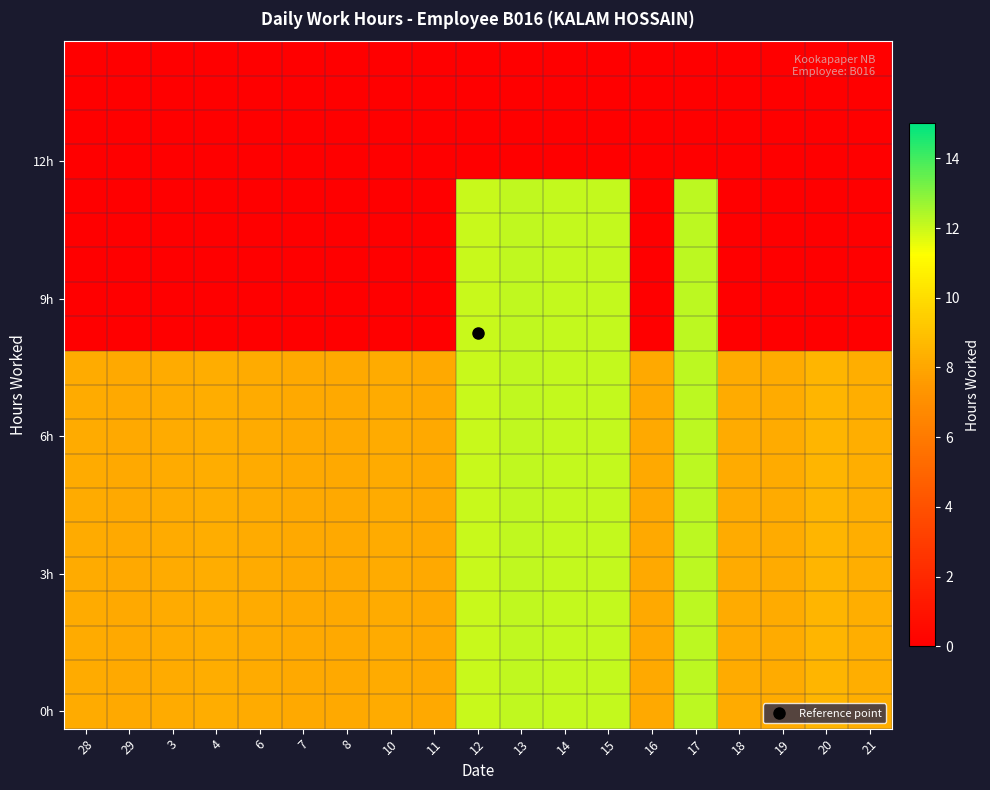

At how many categories does at least one series exceed 3?

19